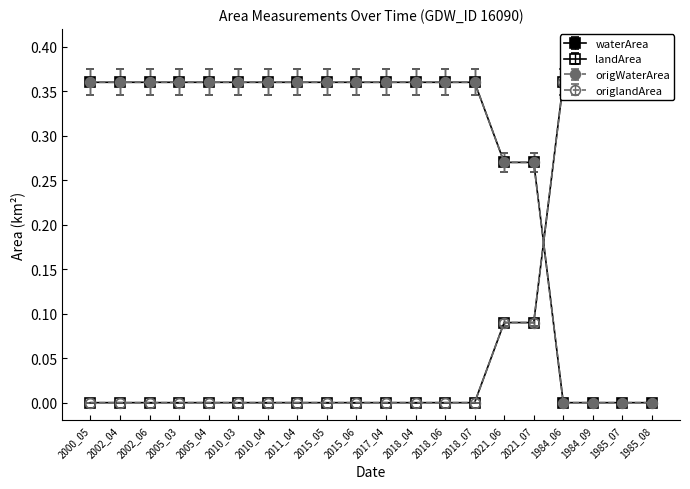

True or false: origWaterArea has a value of -0.2 at 1985_08.

False